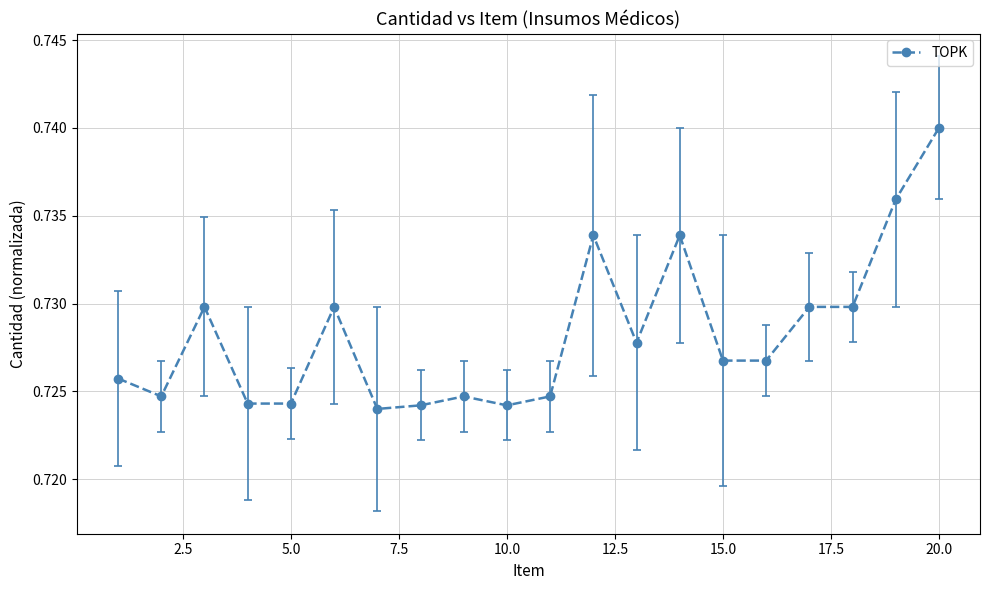

How many values are between 0 and 1?

20